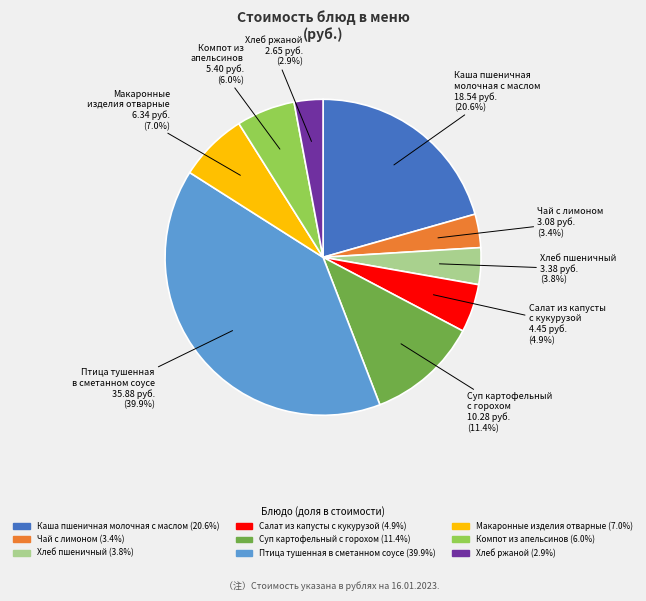

How many slices are in this pie chart?

9